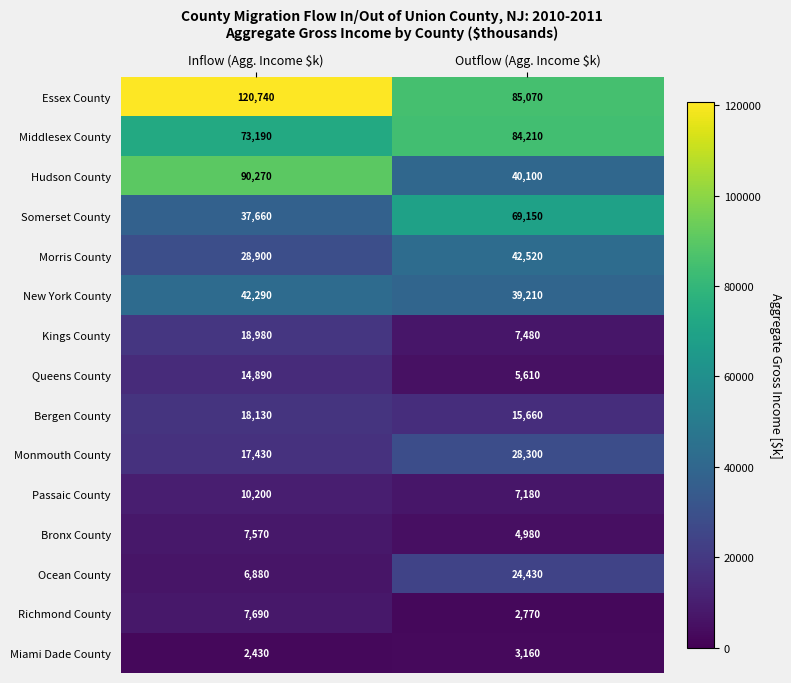

Is it true that Somerset County equals 42850 at Outflow (Agg. Income $k)?

False